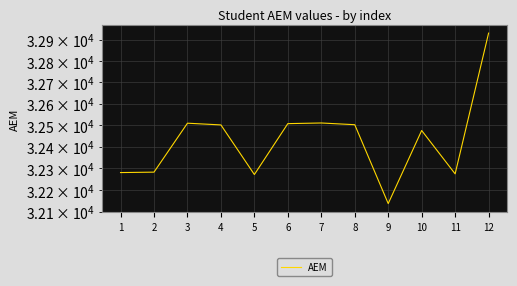

What is the greatest value displayed?

32931